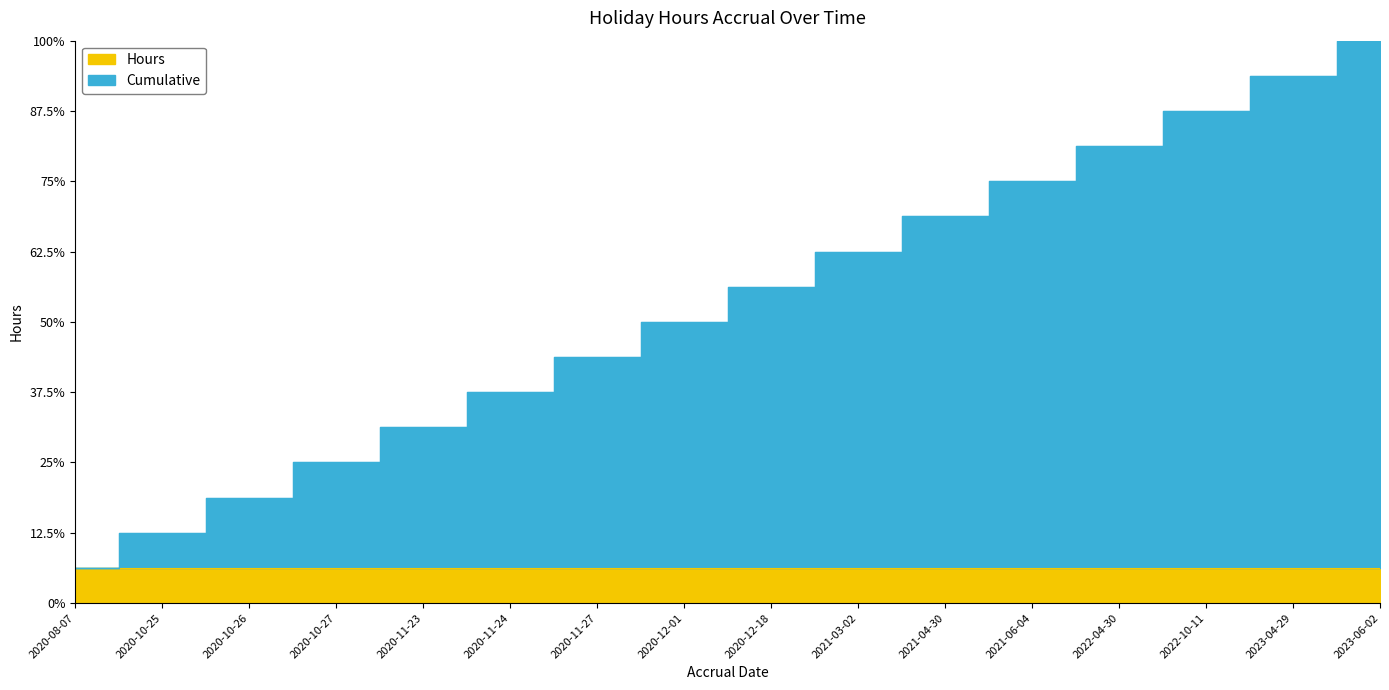

Which has a higher value, 2020-12-01 or 2020-10-27?

2020-12-01